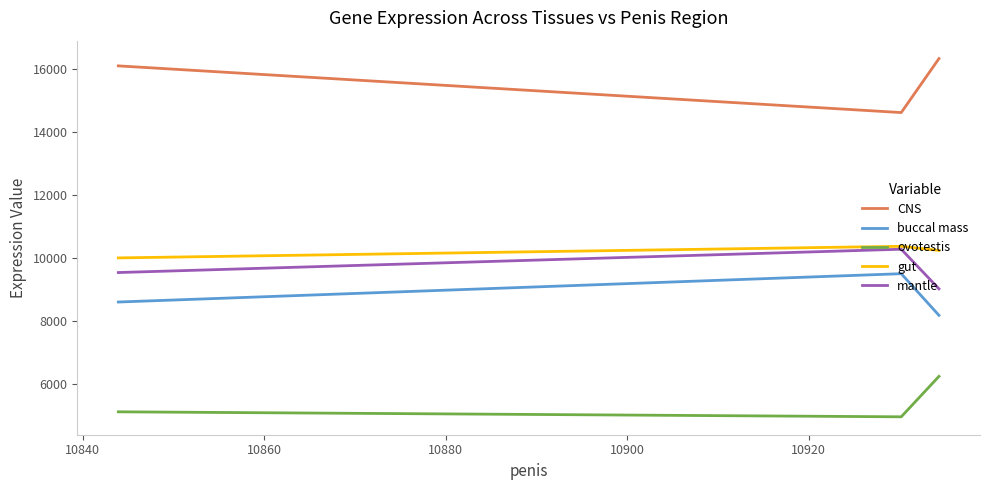

What is the smallest value displayed?

4964.3